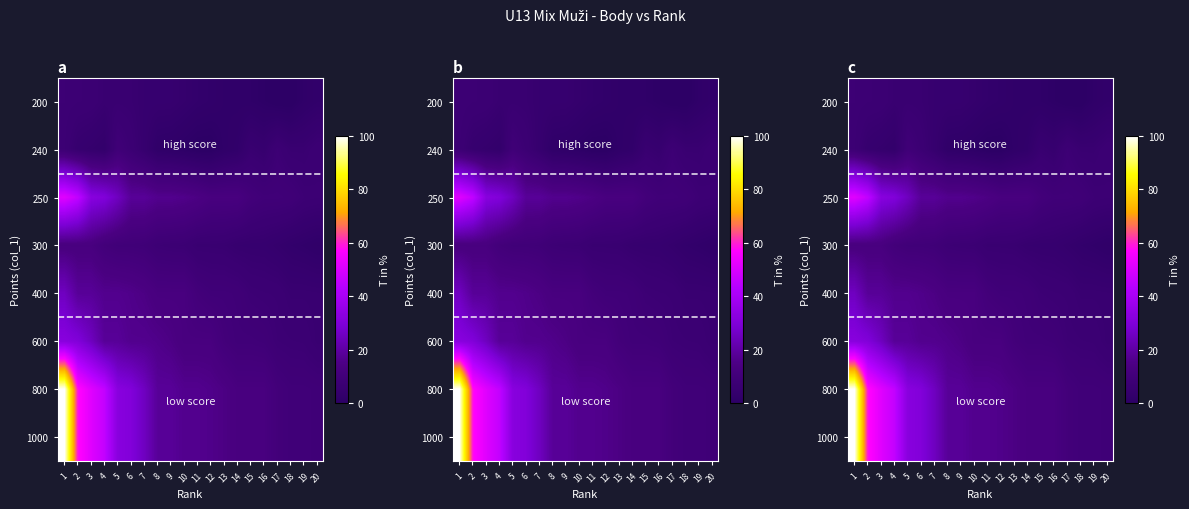

The 250 series shows 20.8 at 13. True or false?

False